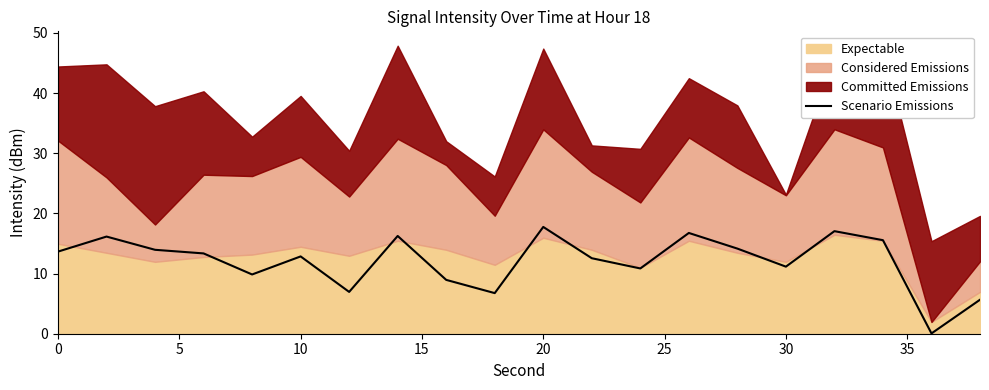

What is the greatest value displayed?

17.7